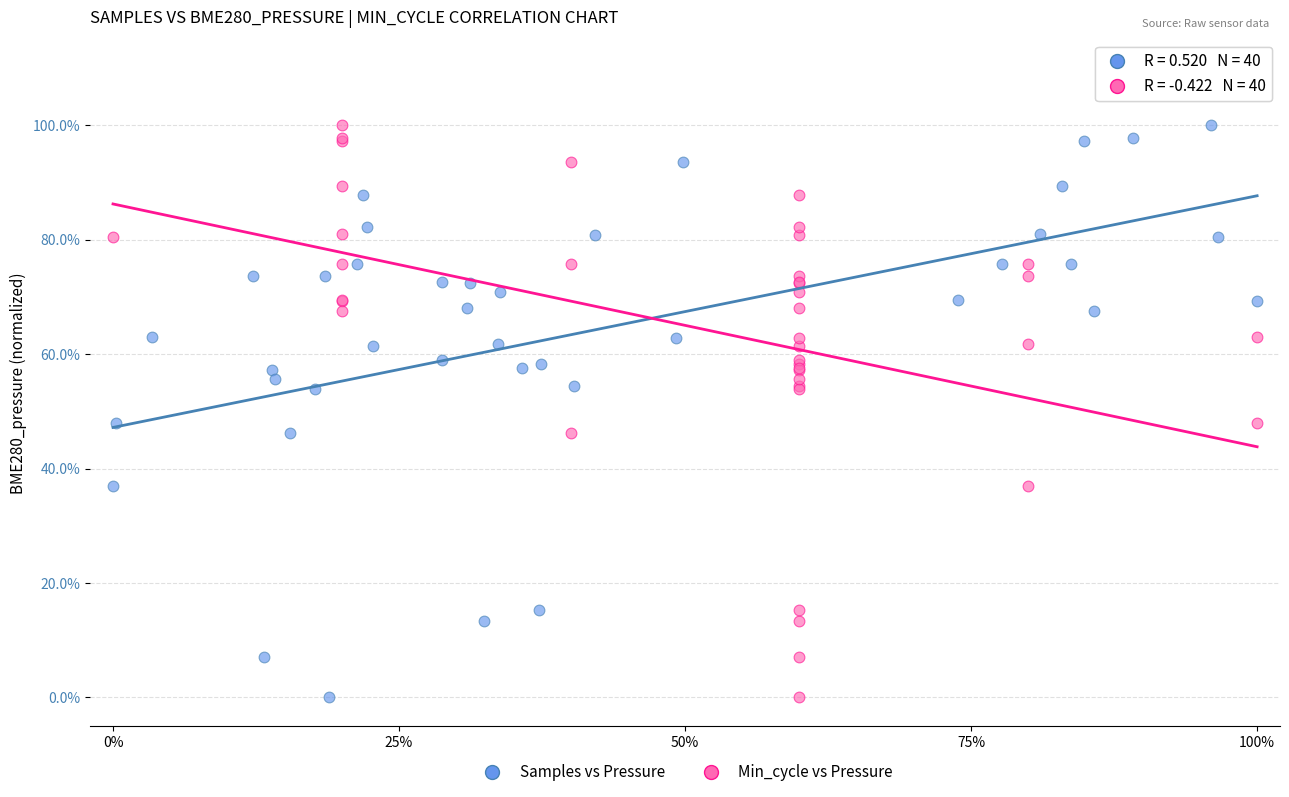

What are all the series names shown in the legend?

Samples vs Pressure, Min_cycle vs Pressure